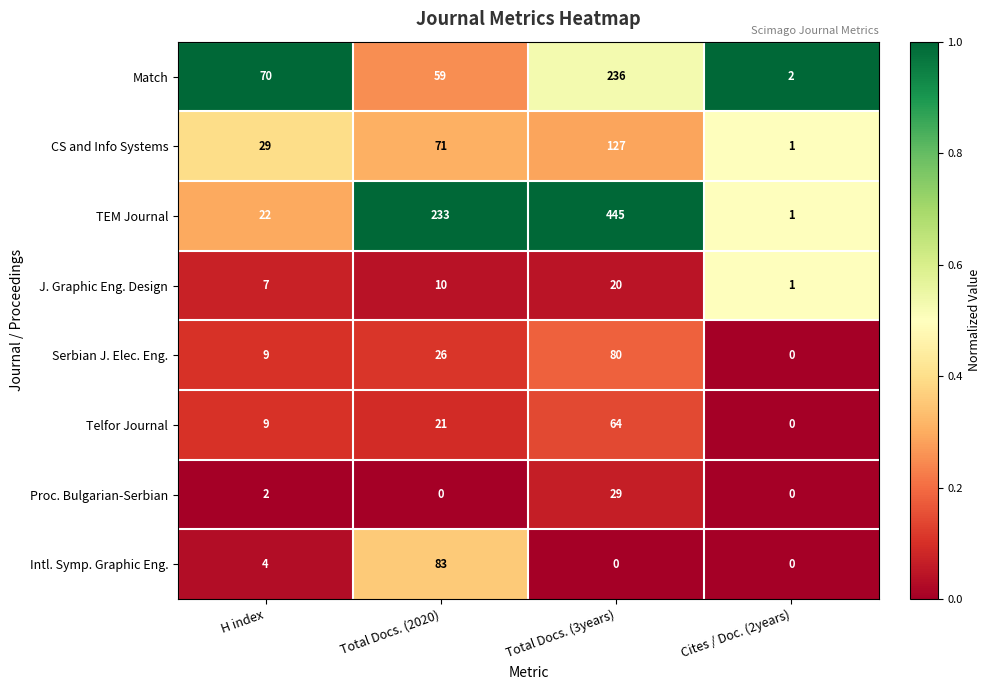

At Total Docs. (3years), list the series in order from largest to smallest.

TEM Journal, Match, CS and Info Systems, Serbian J. Elec. Eng., Telfor Journal, Proc. Bulgarian-Serbian, J. Graphic Eng. Design, Intl. Symp. Graphic Eng.